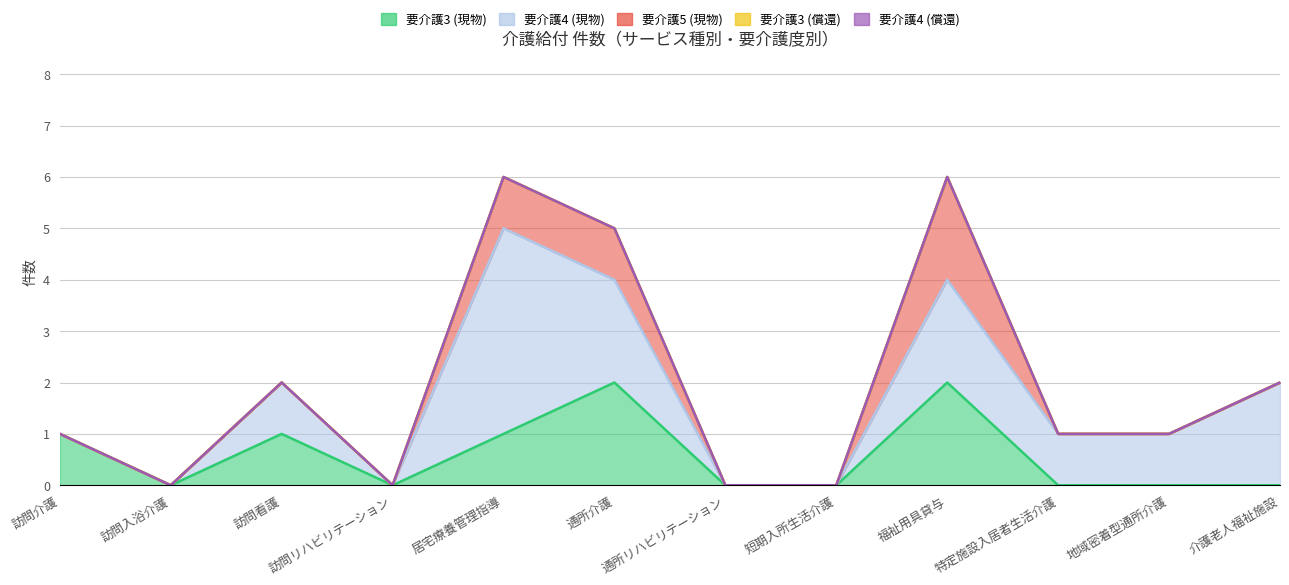

True or false: 要介護4 (償還) and 要介護3 (現物) cross at least once.

False